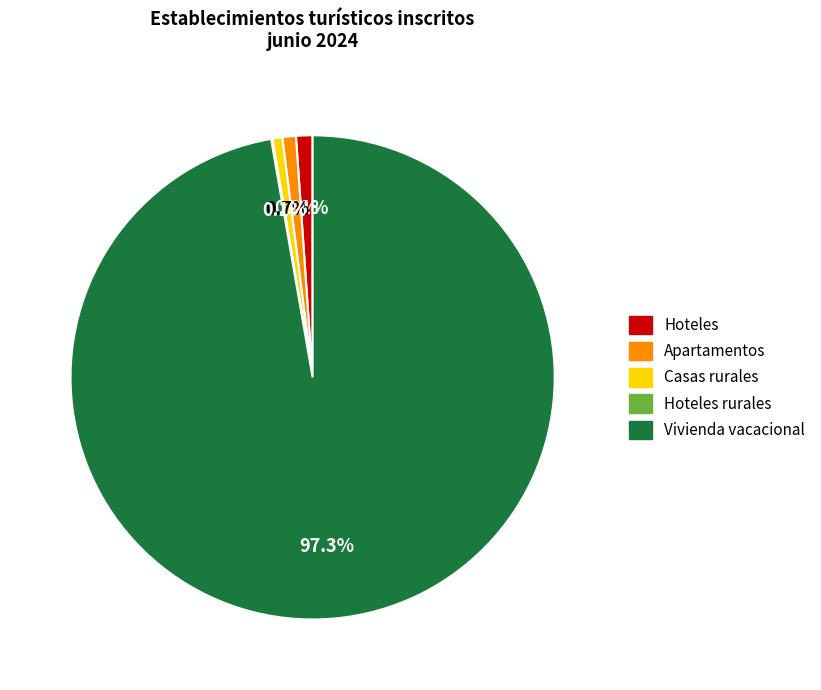

Combined, do Apartamentos and Hoteles account for over 50%?

No